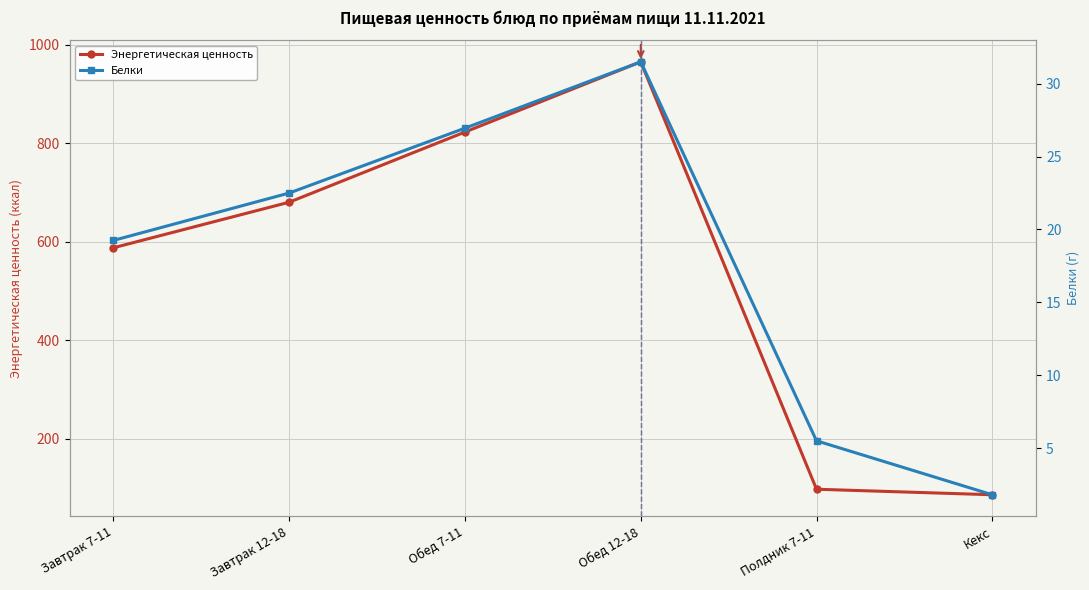

Rank the series at Завтрак 7-11 from highest to lowest value.

Энергетическая ценность, Белки